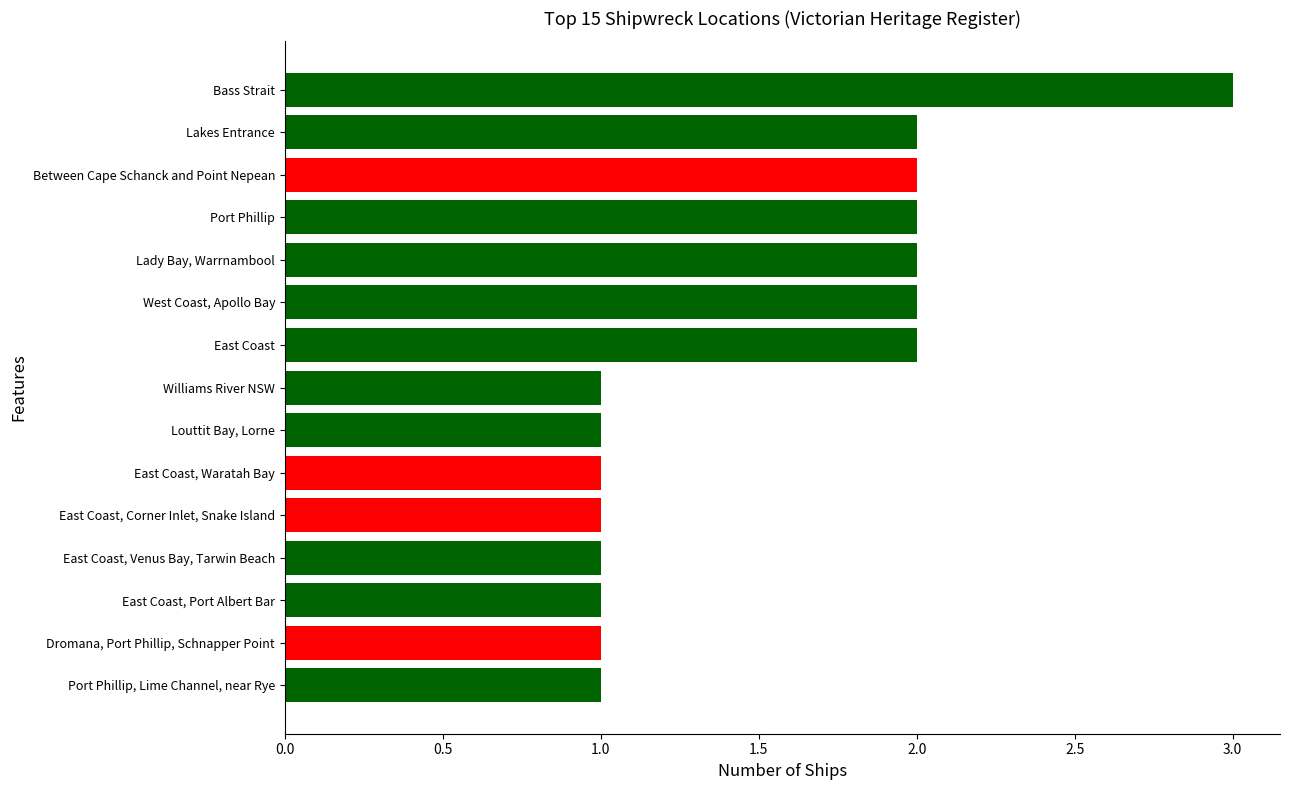

What is the ratio of the value at East Coast, Port Albert Bar to the value at East Coast, Corner Inlet, Snake Island?

1.0